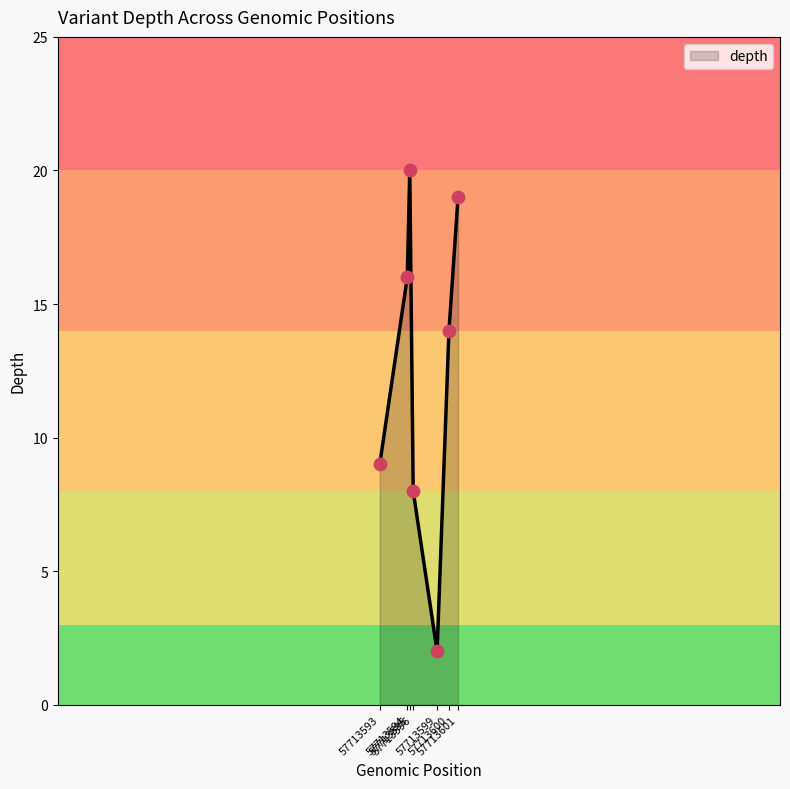

True or false: the data has more than 0 interior local peaks.

True